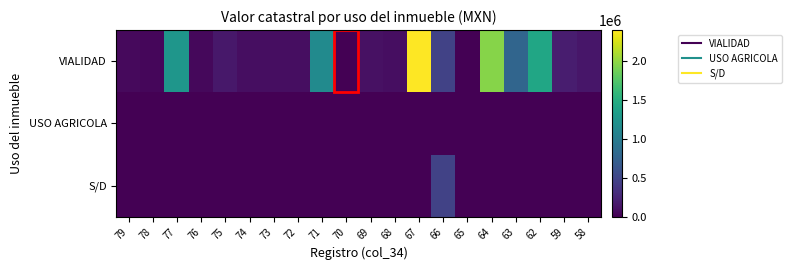

Between 67 and 77, which is larger?

67